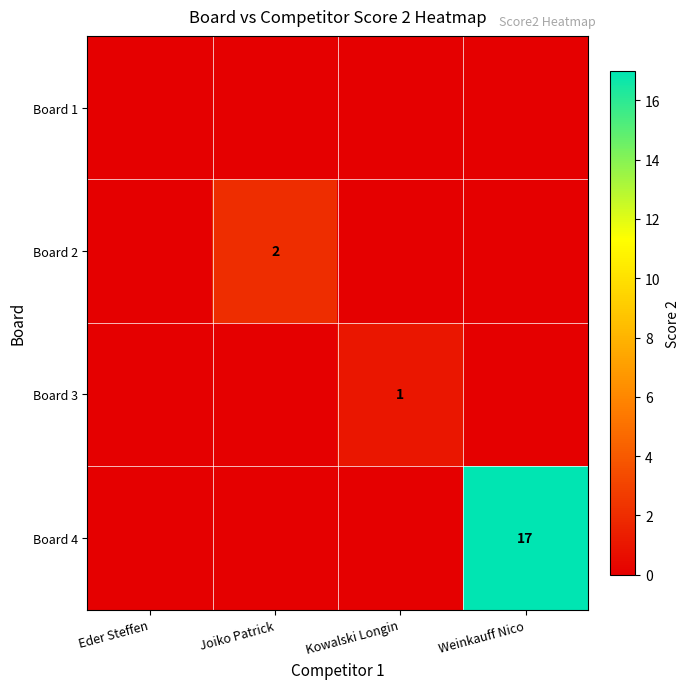

Is it true that Board 4 equals 17 at Weinkauff Nico?

True